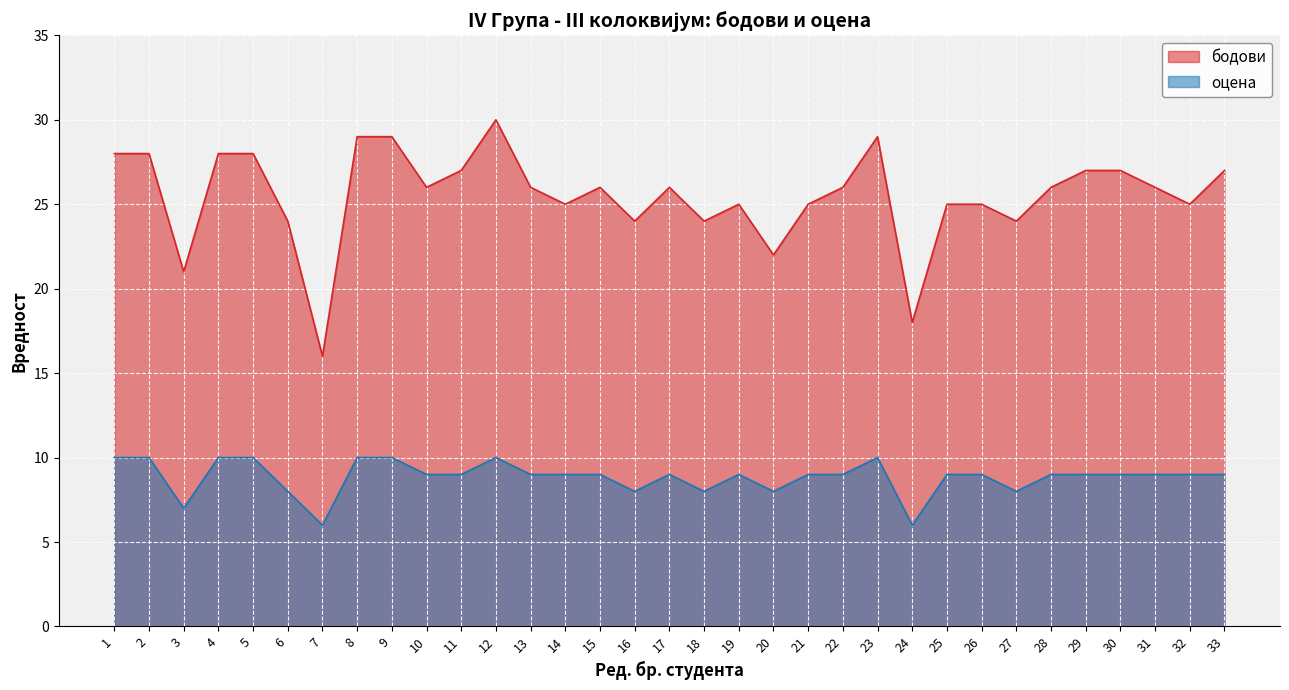

True or false: бодови has a value of 47 at 29.

False